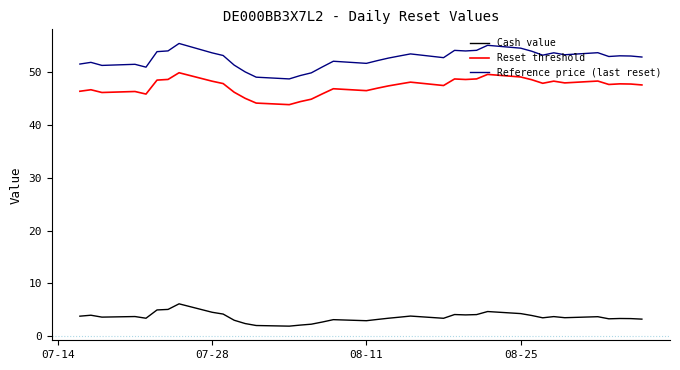

True or false: Reset threshold and Reference price (last reset) intersect in this chart.

False